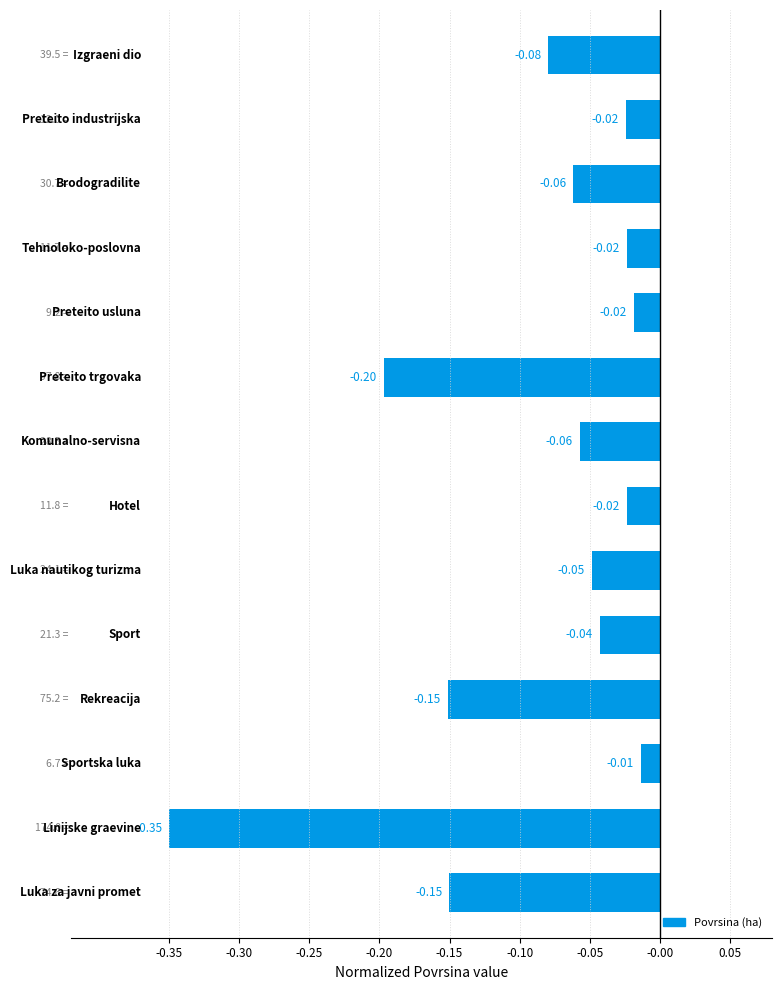

What is the difference between the maximum and minimum values?

0.3